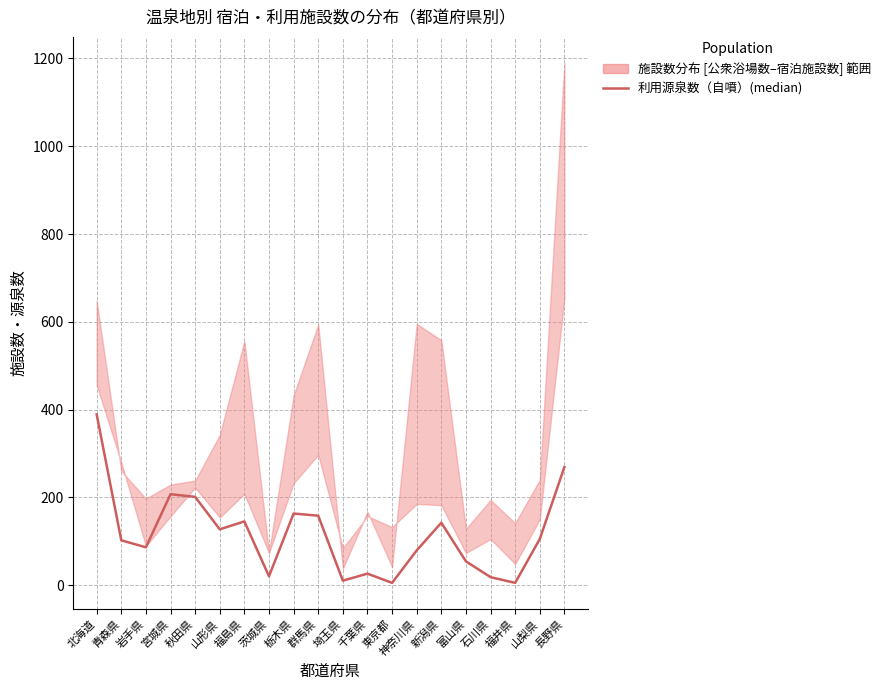

Approximately how many times larger is the value at 石川県 compared to 宮城県?

0.1